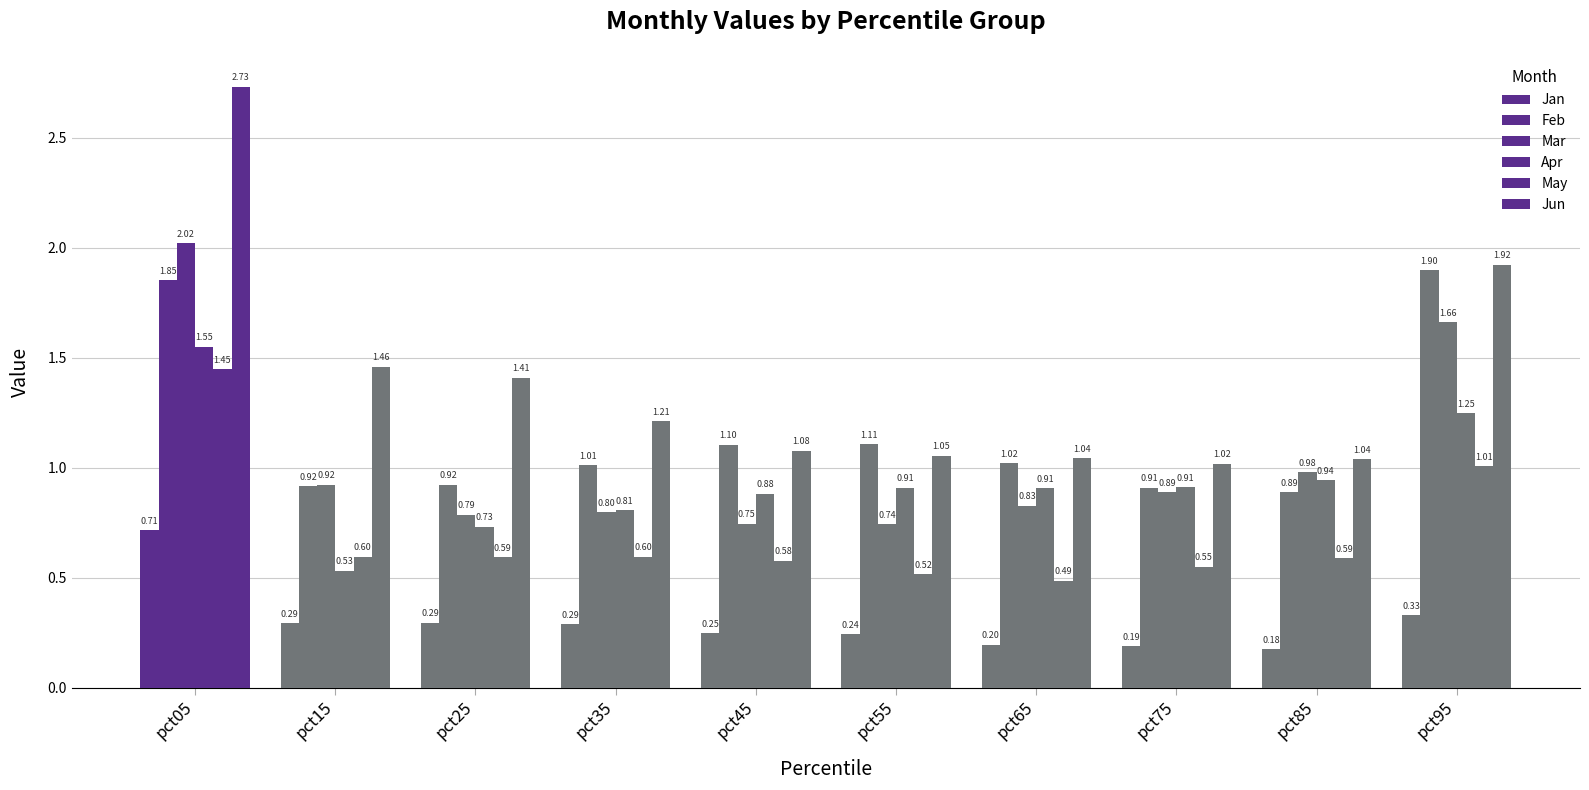

Count the number of data series in this chart.

6